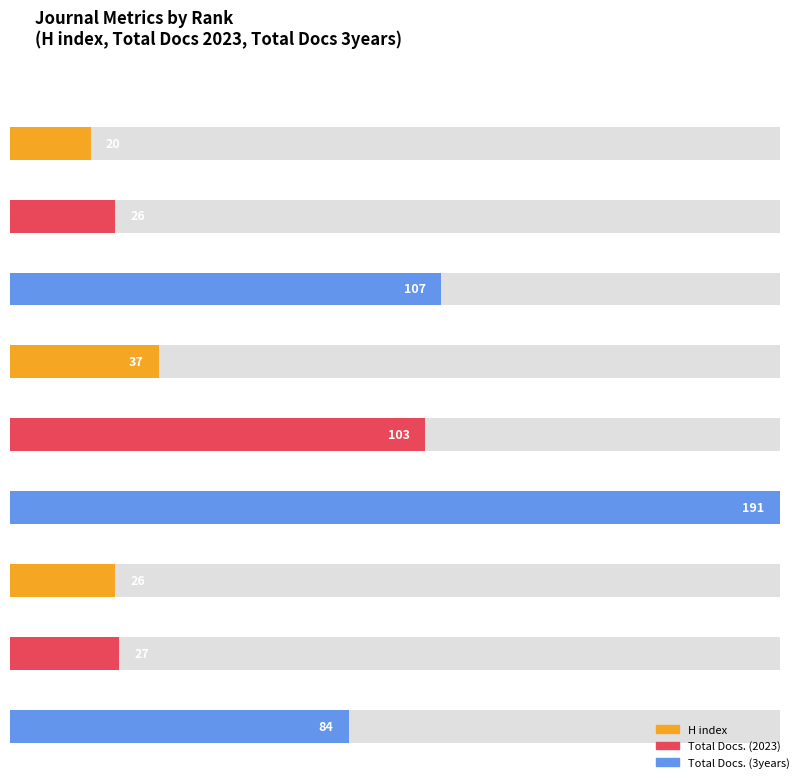

What is the greatest value displayed?

191